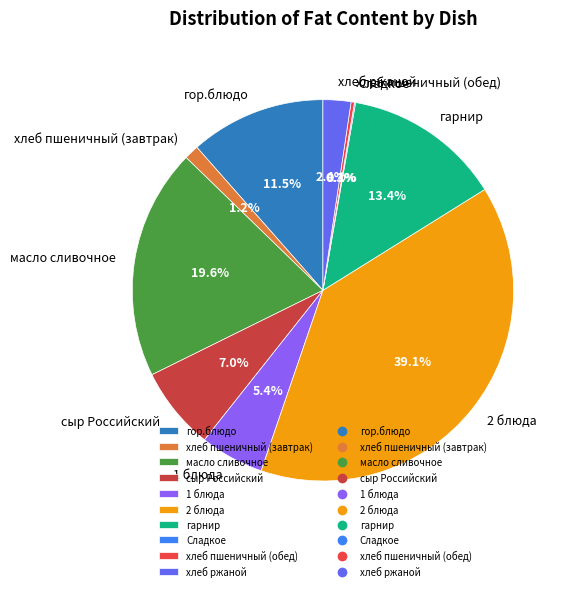

Which slice is the largest?

2 блюда